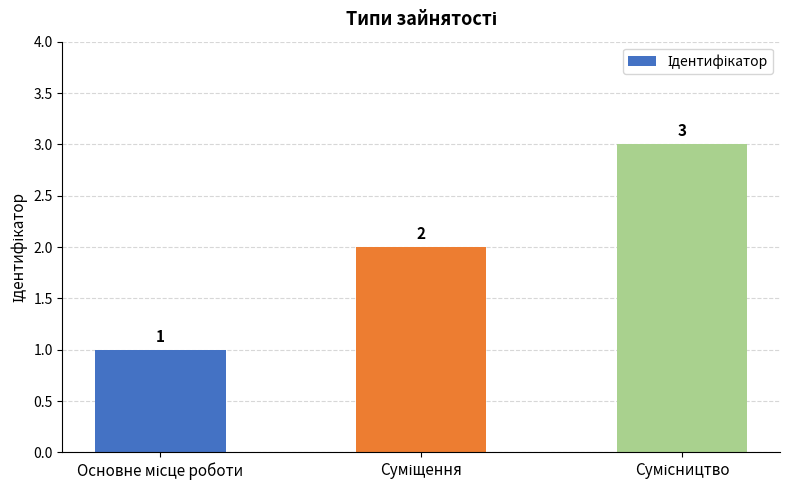

How many values are between 1 and 3?

3